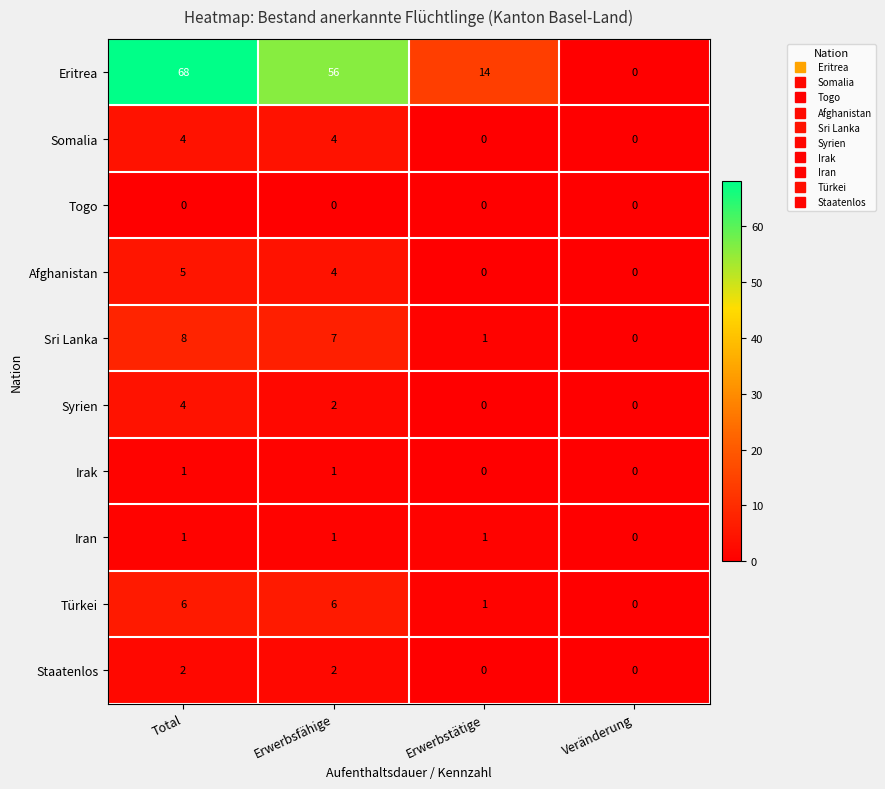

What is the difference between the maximum and minimum values in the Somalia series?

4